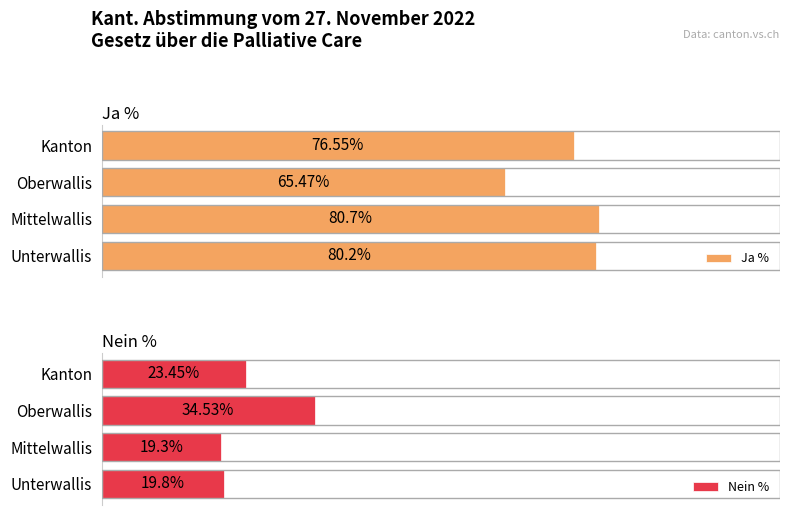

Which category has the highest value in the Ja % series?

Mittelwallis